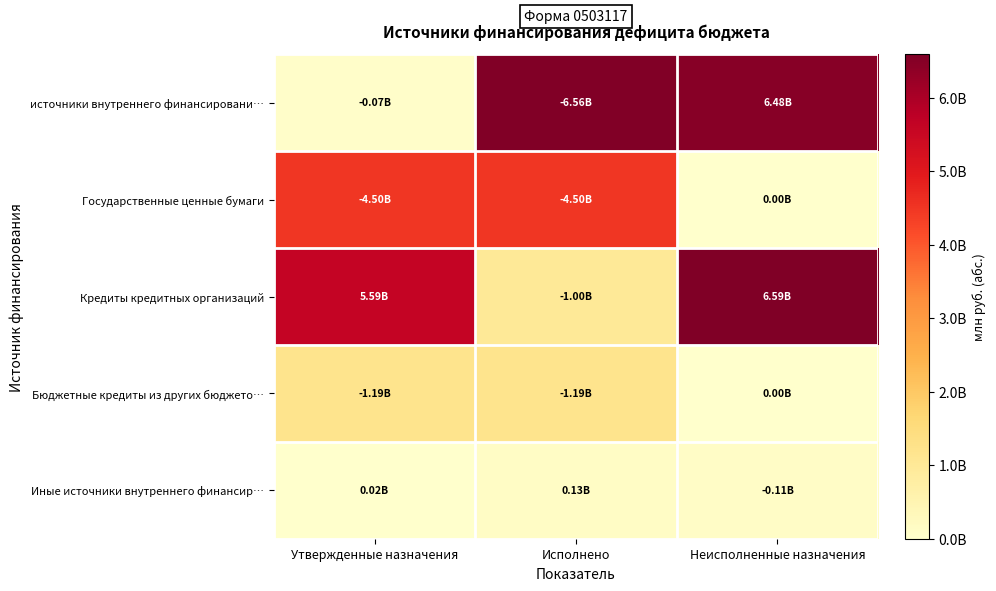

Reading right to left, what are all the values shown in this chart?

источники внутреннего финансировани…: Неисполненные назначения=6481685019.2	Исполнено=6555875696.8	Утвержденные назначения=74284914.9
Государственные ценные бумаги: Неисполненные назначения=0.0	Исполнено=4500000000.0	Утвержденные назначения=4500000000.0
Кредиты кредитных организаций: Неисполненные назначения=6588961841.1	Исполнено=1000000000.0	Утвержденные назначения=5588961841.1
Бюджетные кредиты из других бюджето…: Неисполненные назначения=0.0	Исполнено=1185658900.0	Утвержденные назначения=1185658900.0
Иные источники внутреннего финансир…: Неисполненные назначения=107276821.9	Исполнено=129783203.2	Утвержденные назначения=22412144.0